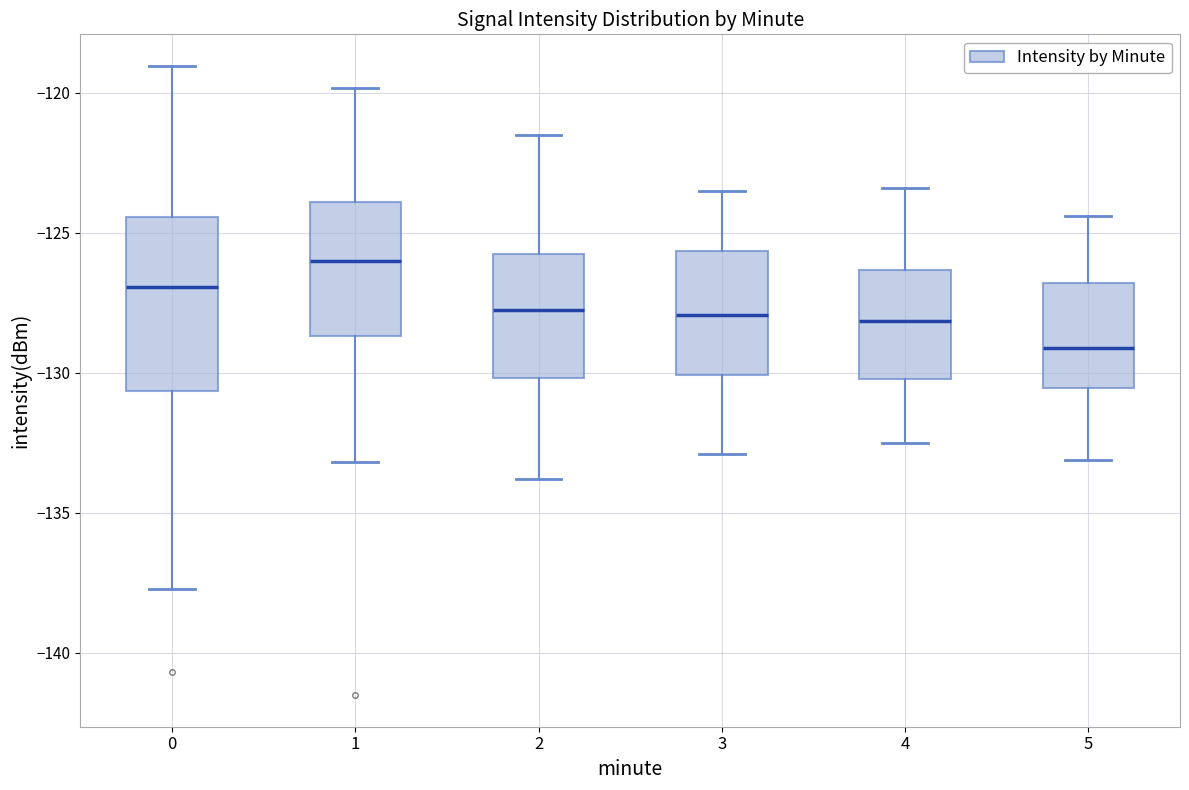

Reading left to right, transcribe this box plot: for each box, give where its median line is, the range the box spans, and where its two whiskers end, as read against the y-axis. The values are not printed on the chart, so give them approximately, as read against the axis.

0: median -127.0, box -130.5 to -124.5, whiskers -137.5 to -119.0
1: median -126.0, box -128.5 to -124.0, whiskers -133.0 to -120.0
2: median -127.5, box -130.0 to -125.5, whiskers -134.0 to -121.5
3: median -128.0, box -130.0 to -125.5, whiskers -133.0 to -123.5
4: median -128.0, box -130.0 to -126.5, whiskers -132.5 to -123.5
5: median -129.0, box -130.5 to -127.0, whiskers -133.0 to -124.5